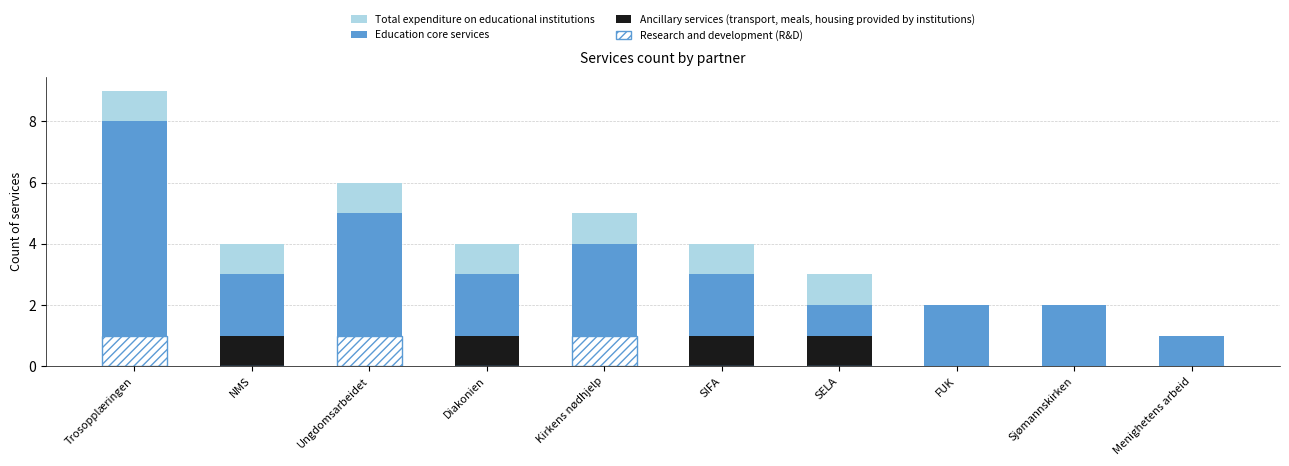

How many Research and development (R&D) values are between 0 and 1?

10